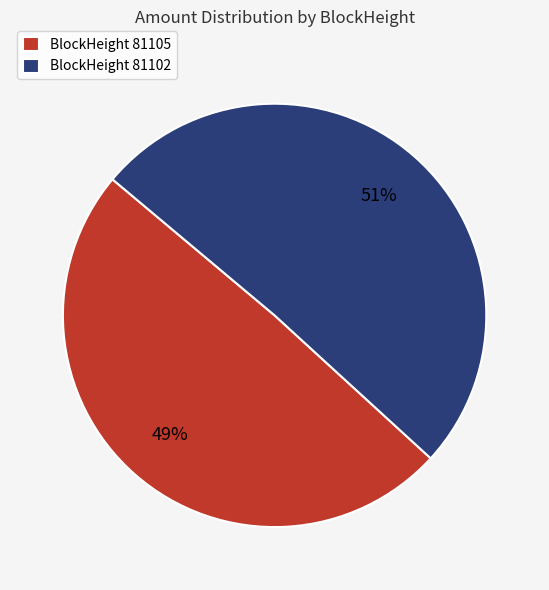

Which slice is the smallest?

BlockHeight 81105